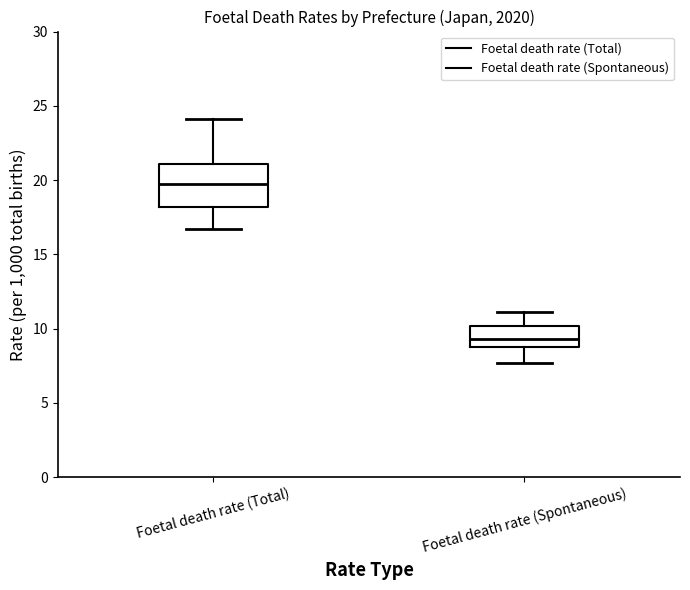

Where does the median line of the box for Foetal death rate (Total) sit on the y-axis? The values are not printed on the chart, so give them approximately, as read against the axis.

20.0